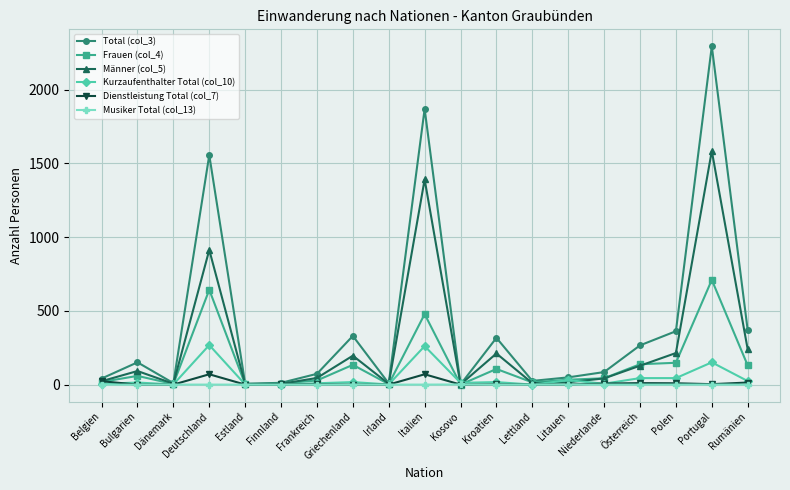

What is the spread (max minus min) of values at Rumänien?

369